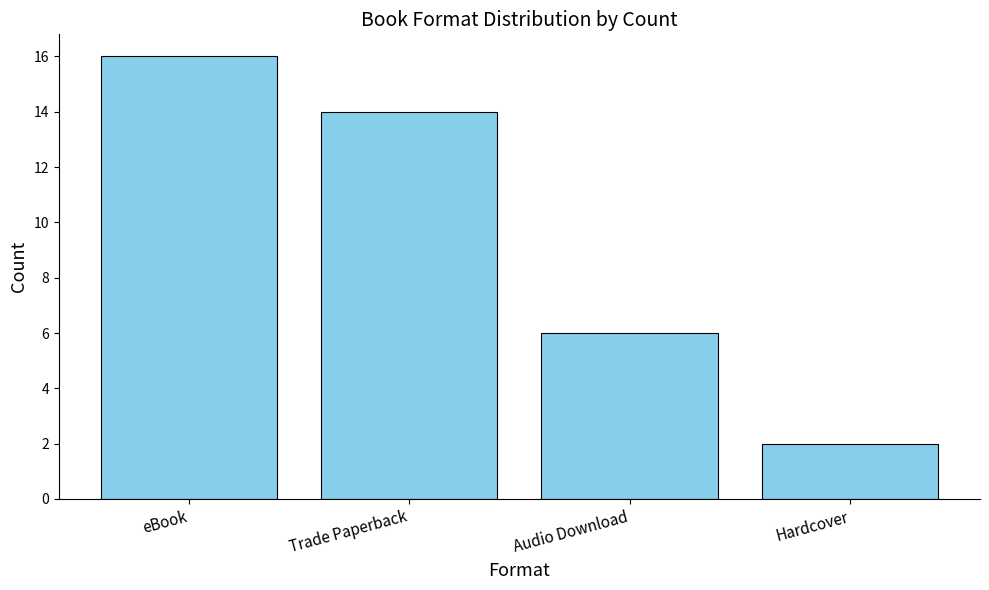

Rank the categories by value from lowest to highest.

Hardcover, Audio Download, Trade Paperback, eBook